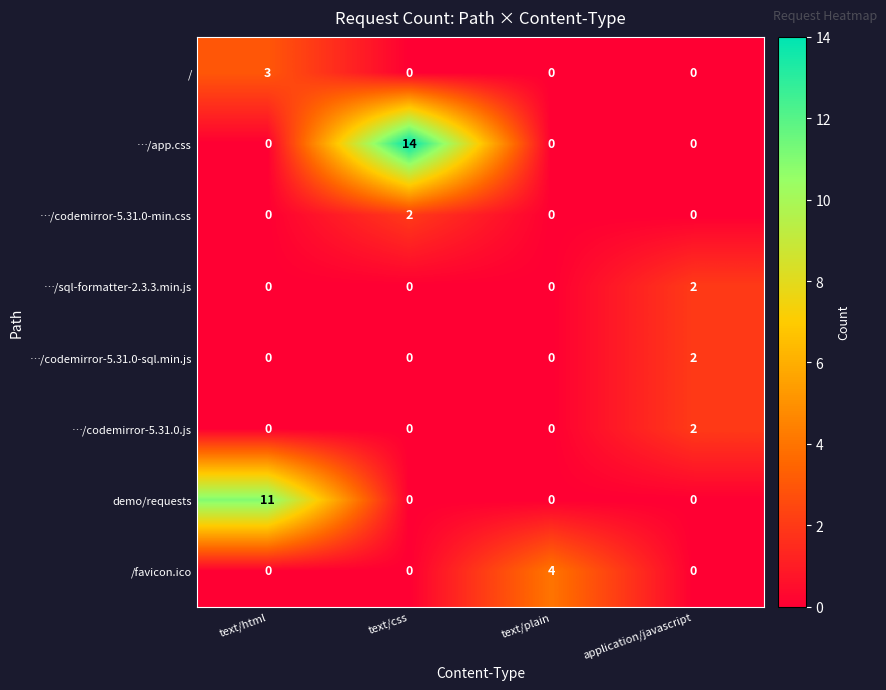

Which series has the largest range (max minus min)?

…/app.css